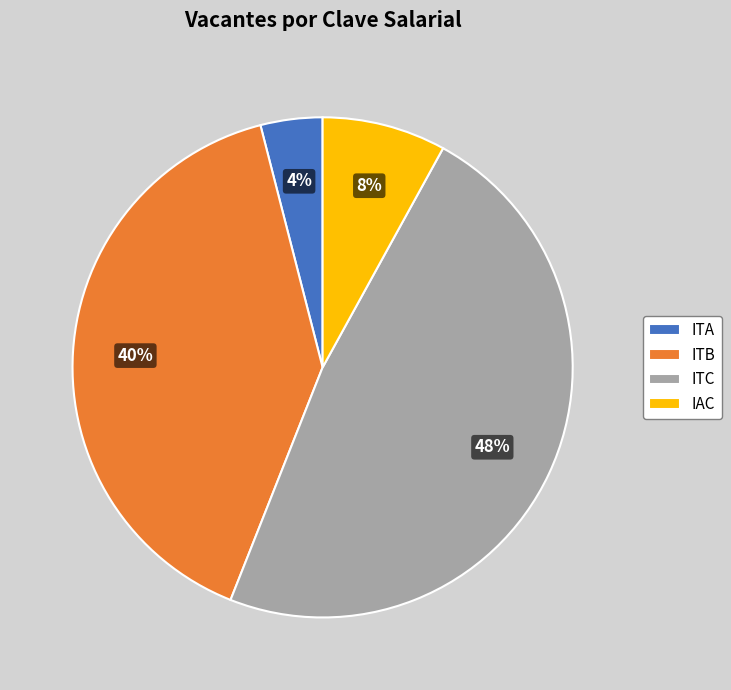

To the nearest percent, what portion does ITA represent?

4%